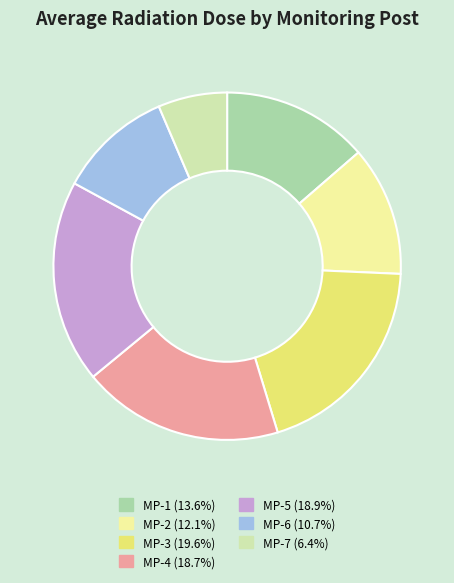

Is MP-3 the majority of the pie?

No